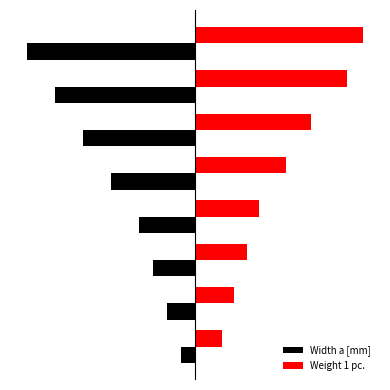

What is the maximum value shown in the chart?

5.0